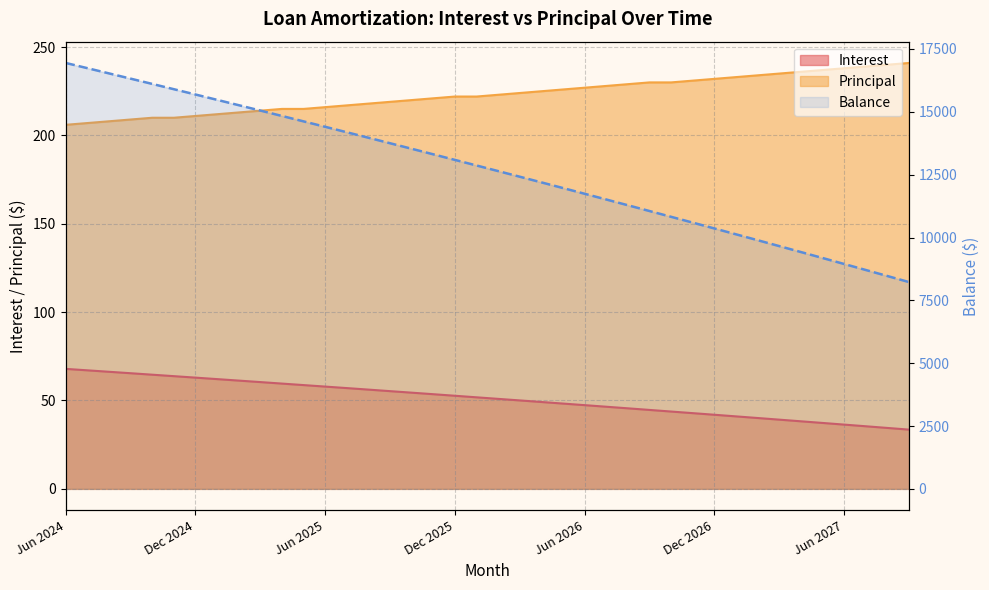

What position from the left is Dec 2024?

7